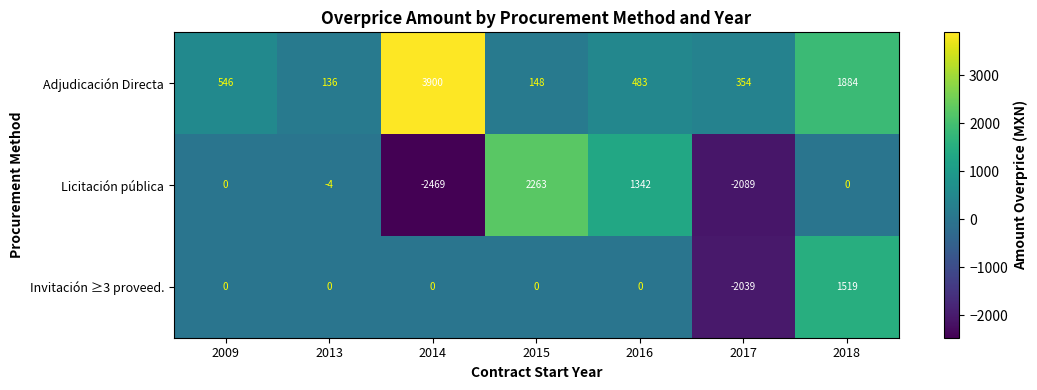

At which category is the sum across all series the highest?

2018